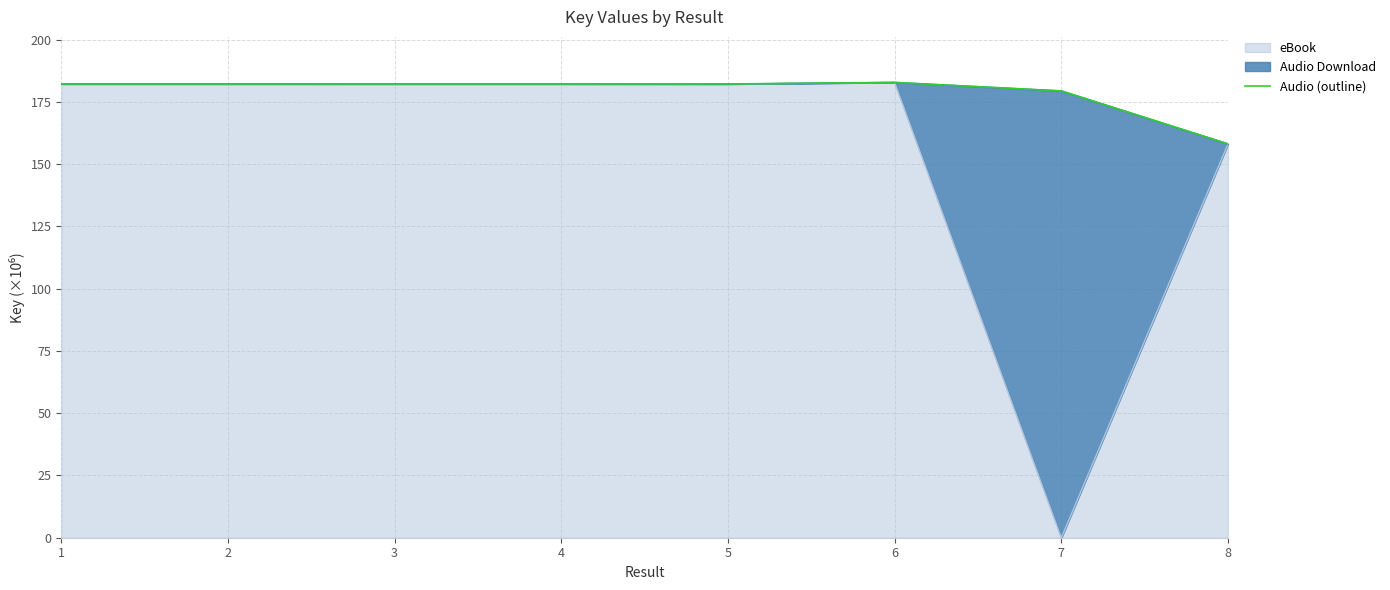

At which category does the data reach its first local peak?

6